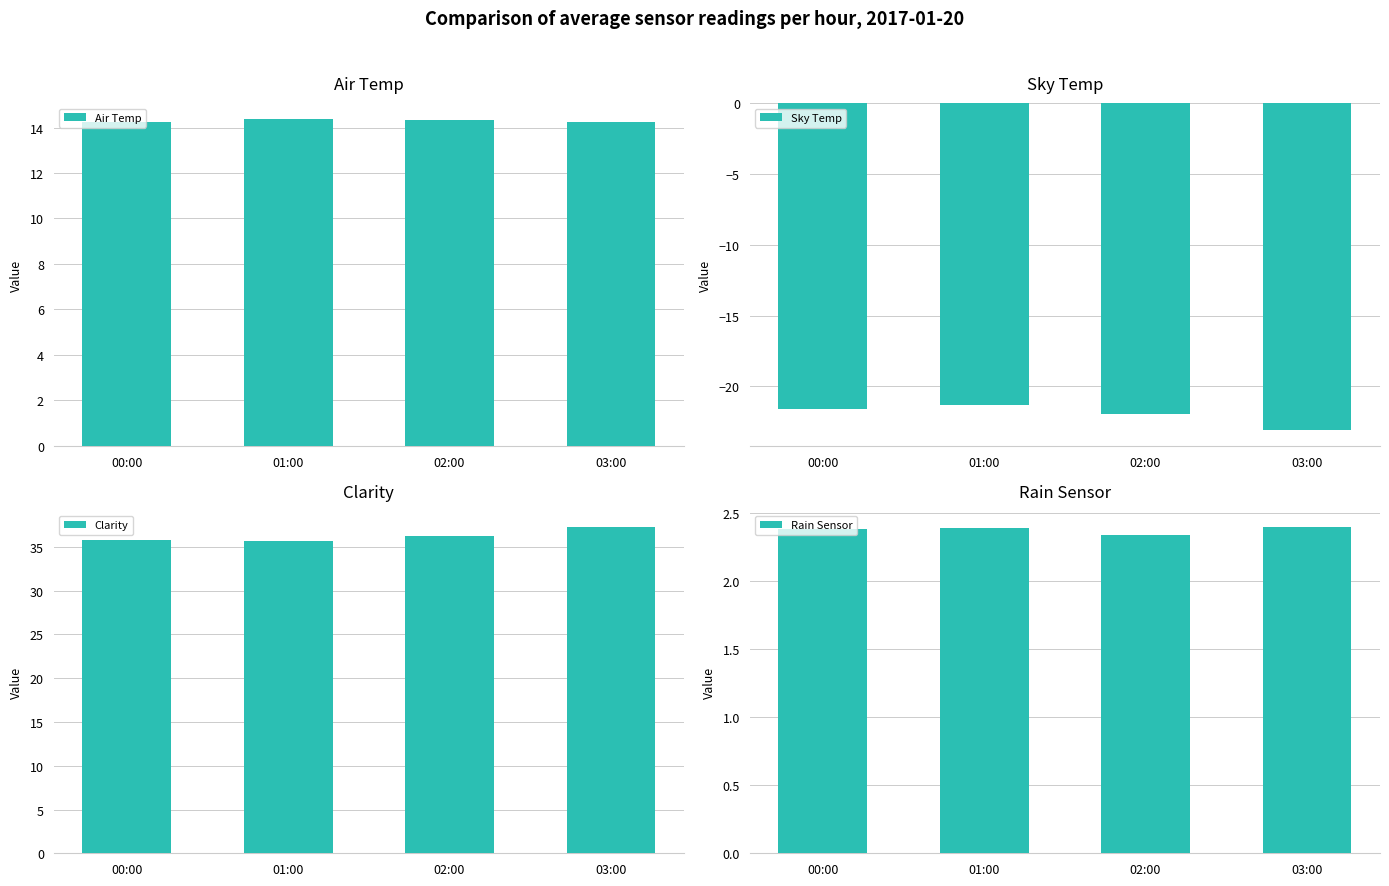

What is the smallest value displayed?

-23.0